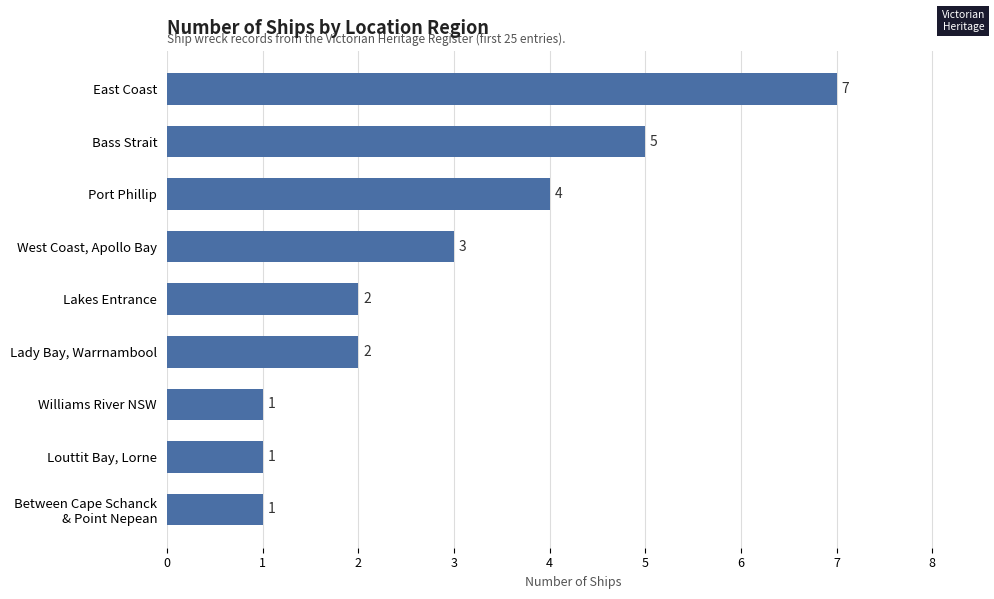

At which label is the value closest to 4?

Port Phillip